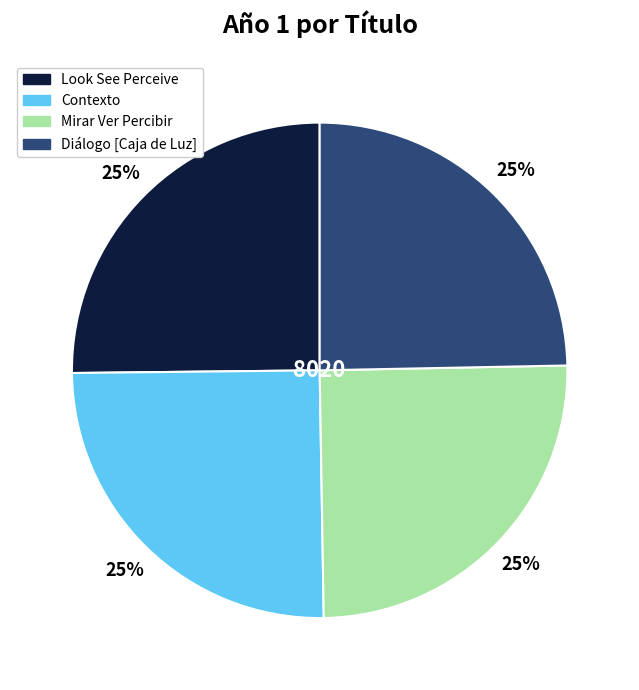

The Contexto slice represents 25% of the pie. True or false?

True